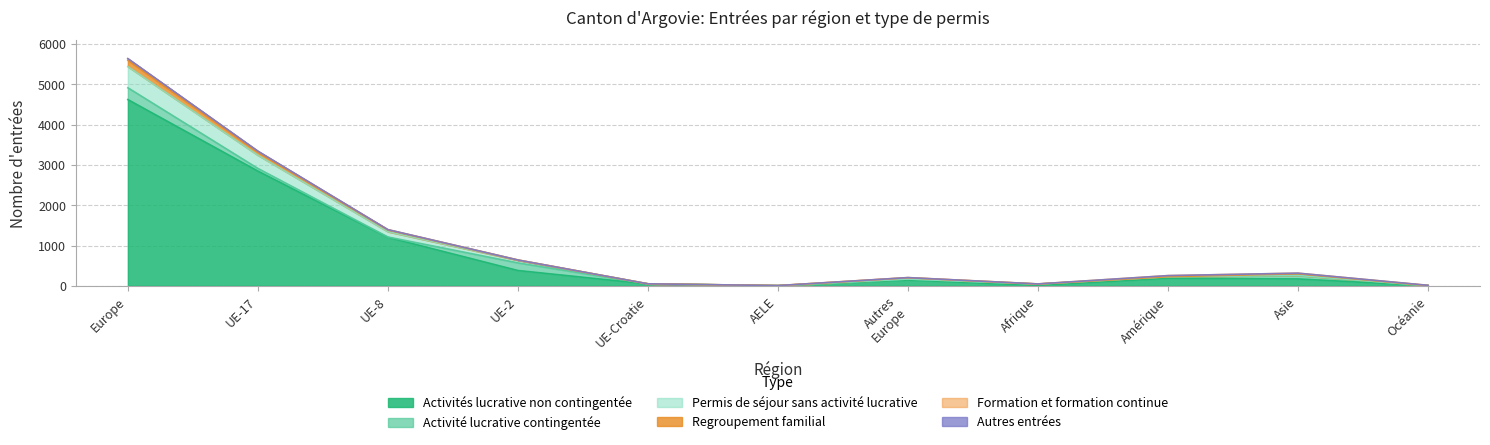

Where is the first local maximum for Formation et formation continue?

Autres pays de l'Europe